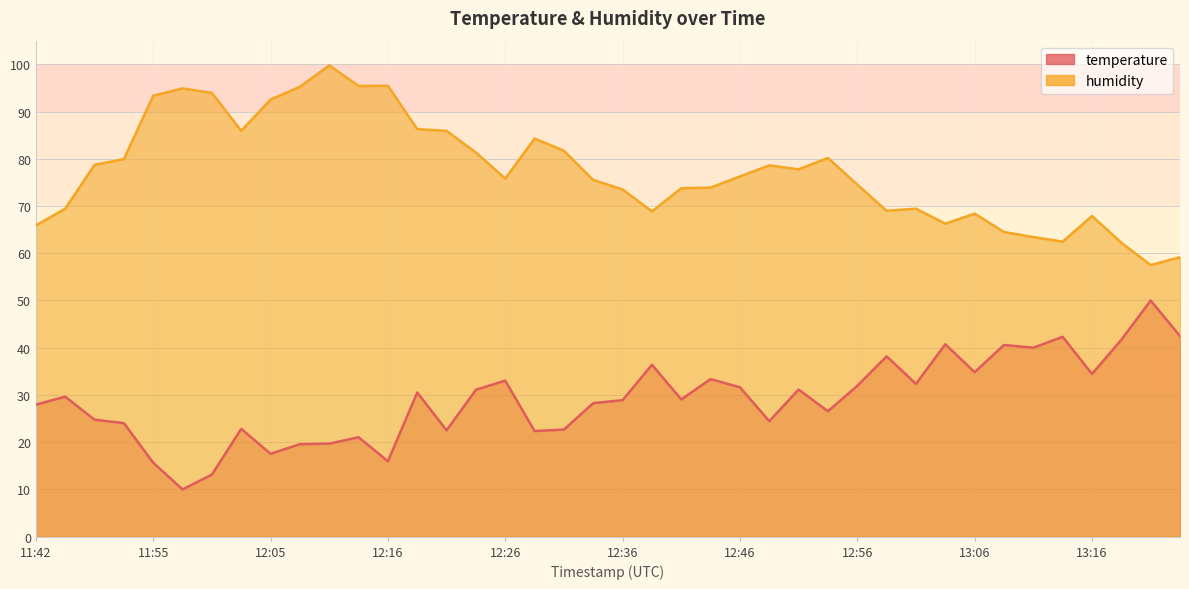

Is it true that temperature equals 13.1 at 12:00?

True